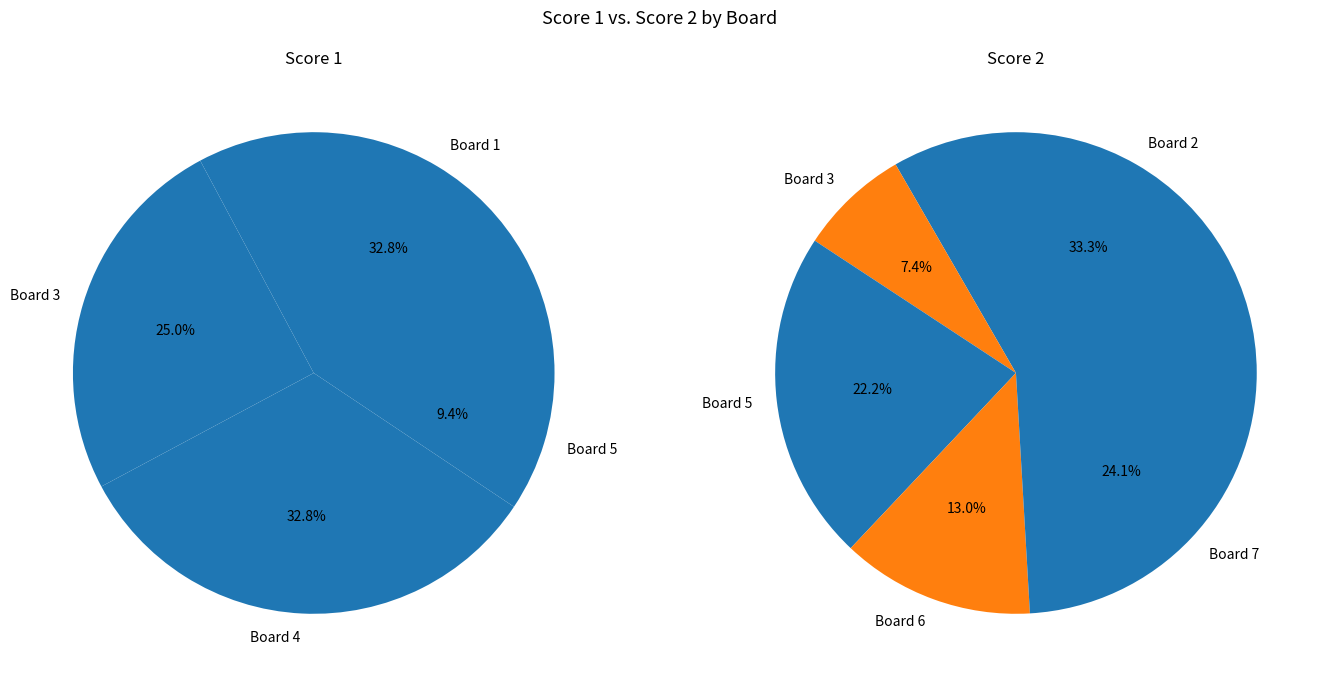

Is it true that Board 2 is 19% of the pie?

False